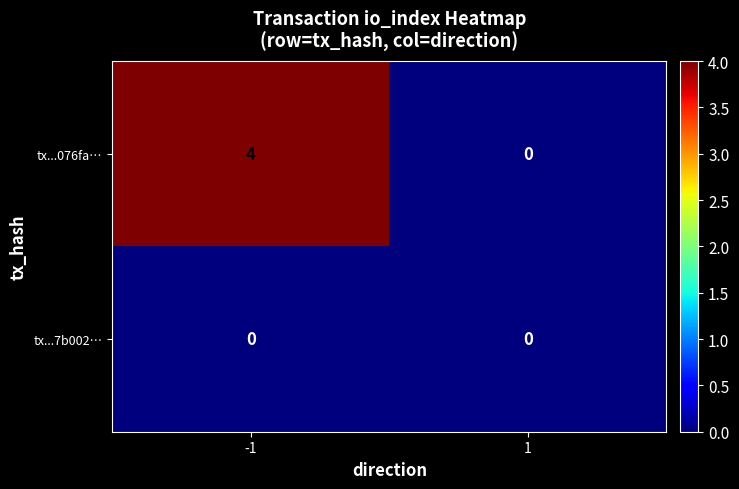

What is the difference between the tx...076fa… values at 1 and -1?

4